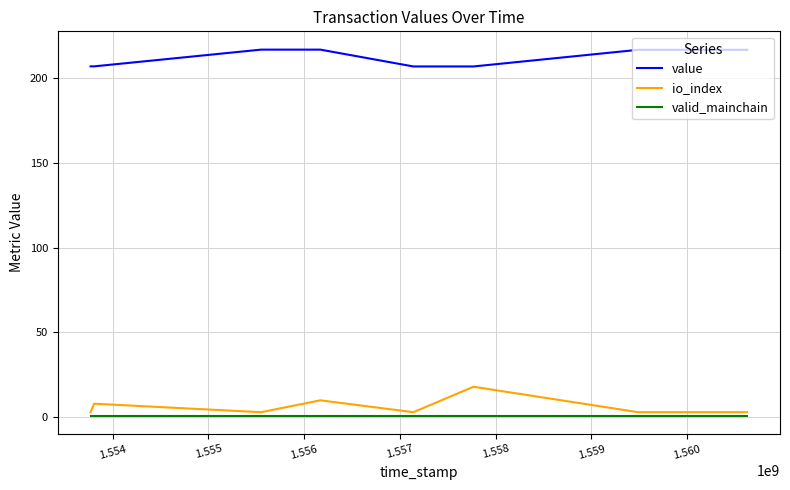

What is the maximum value shown in the chart?

216.7